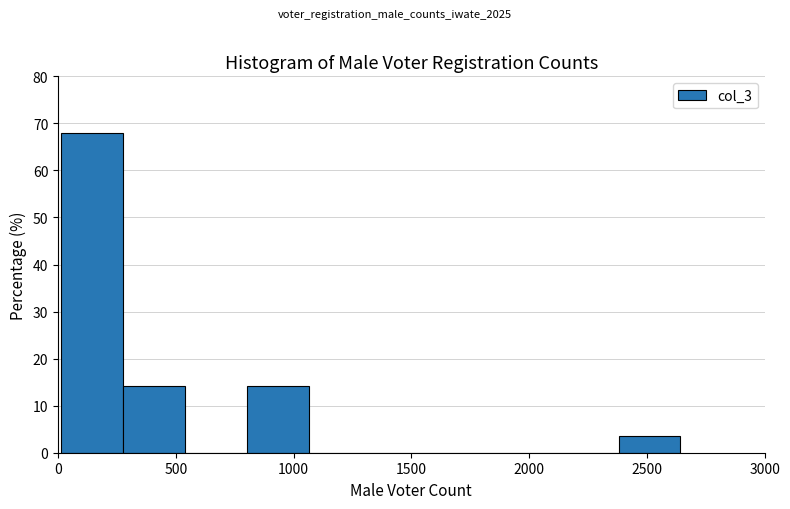

What is the height of the bar covering 2400 to 2650 on the x-axis? Neither the bar edges nor the heights are printed on the chart, so give them approximately, as read against the axes.

4